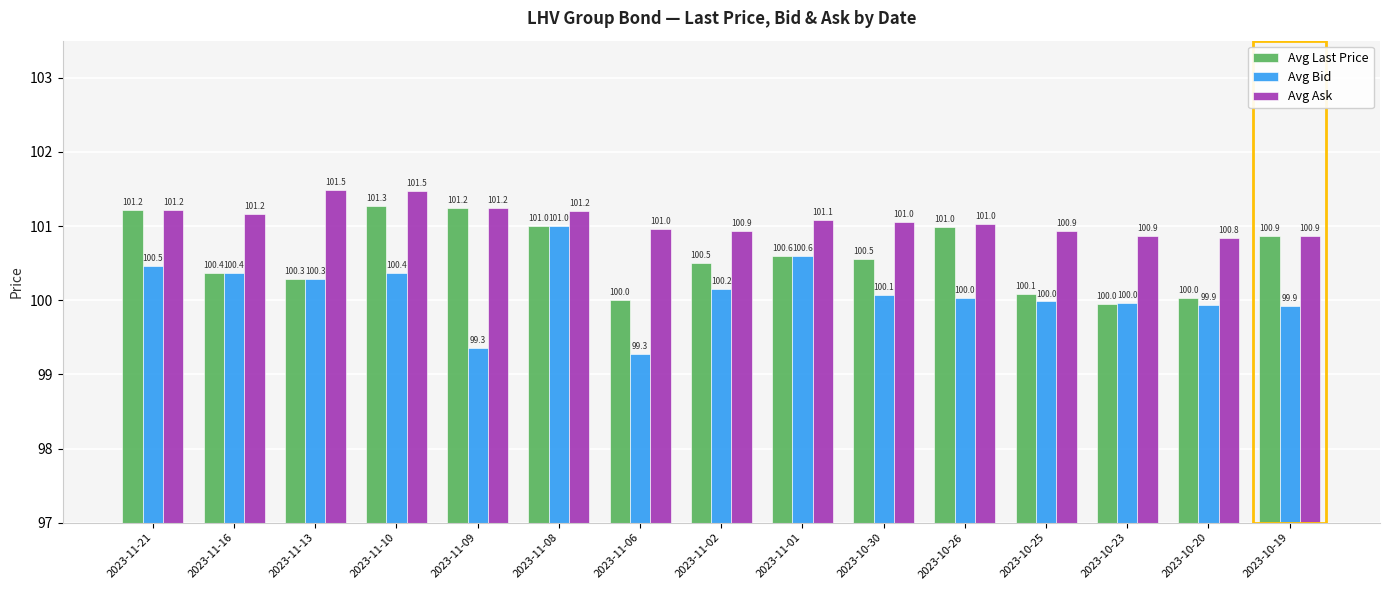

At which label does Avg Last Price first exceed 100?

2023-11-21